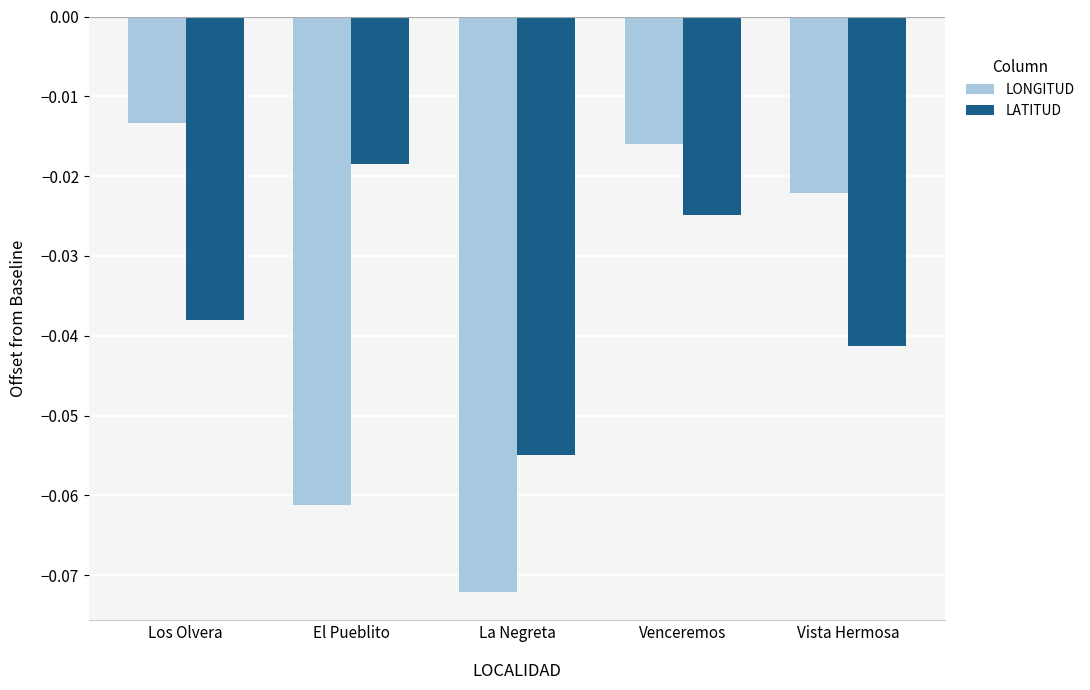

At which category does the chart reach its minimum across all series?

La Negreta